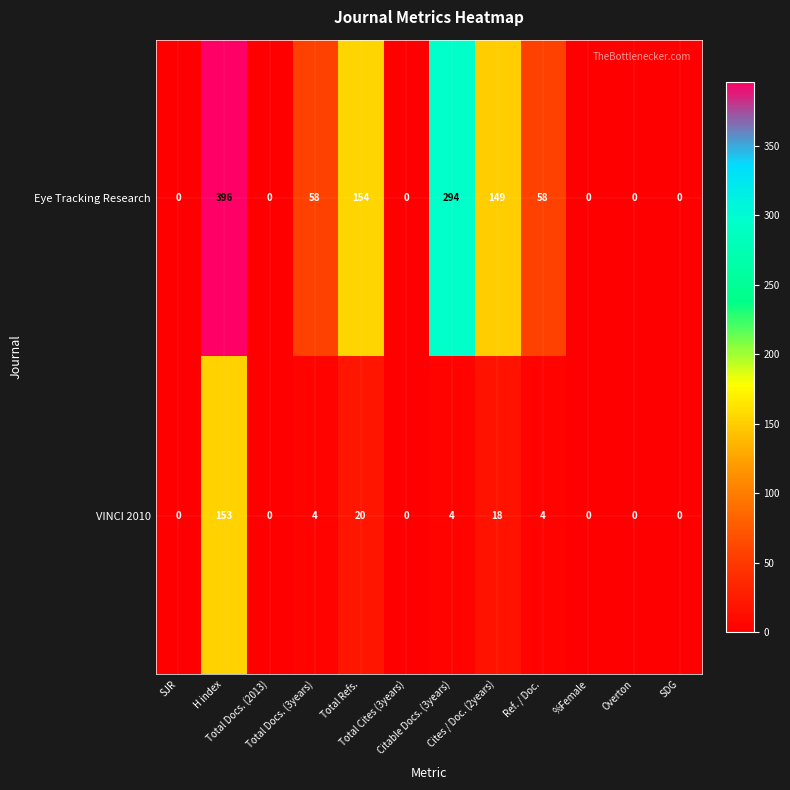

Rank the series at Cites / Doc. (2years) from highest to lowest value.

Eye Tracking Research, VINCI 2010